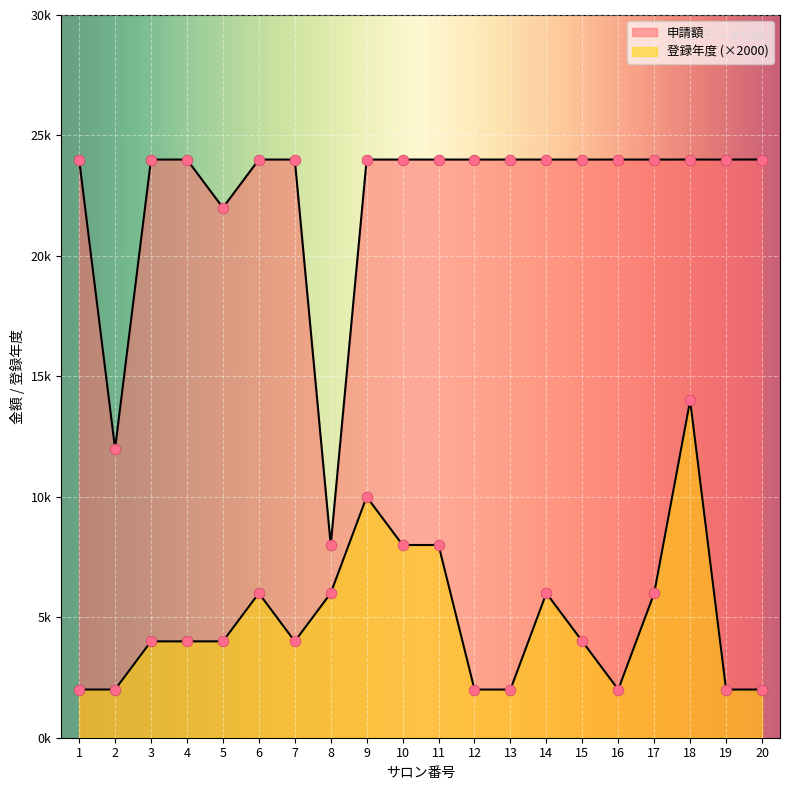

Which series reaches the maximum Y coordinate?

申請額